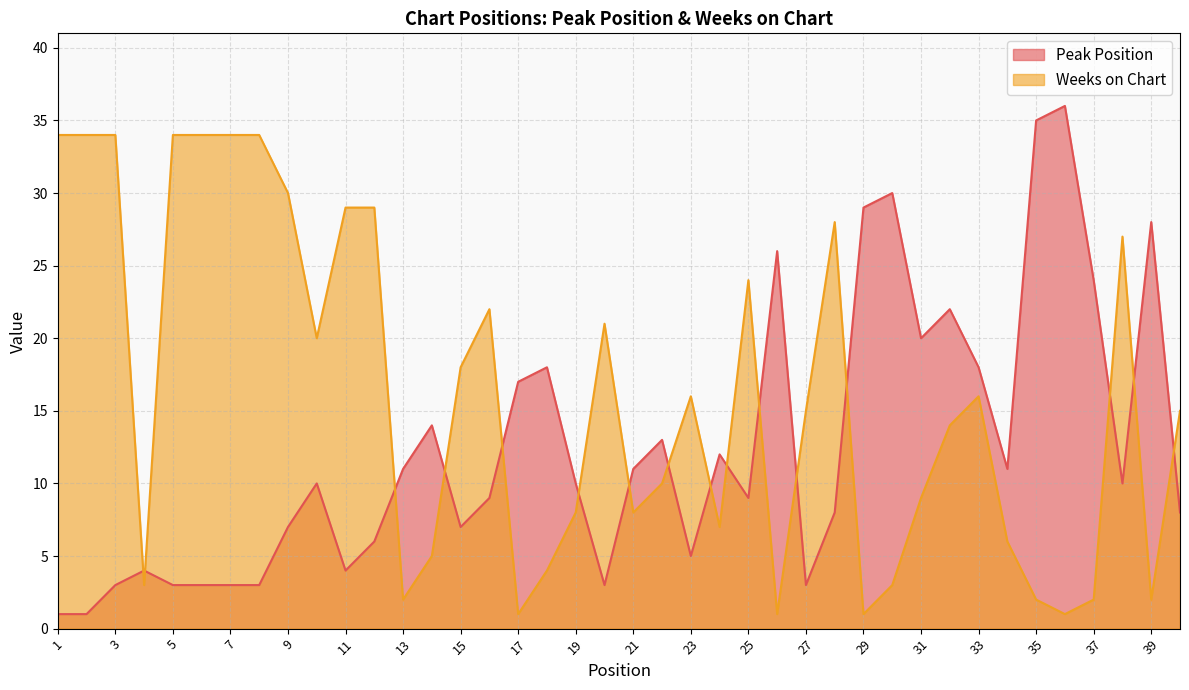

Which series has the widest spread of values?

Peak Position